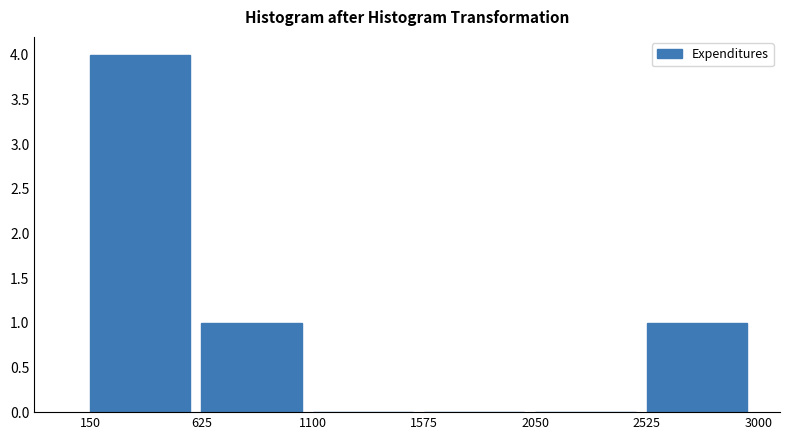

Reading left to right, transcribe this chart: for each bar, give the range it covers on the x-axis and its height. The values are not printed on the chart, so give them approximately, as read against the axis.

150 to 625: 4
625 to 1100: 1
1100 to 1575: 0
1575 to 2050: 0
2050 to 2525: 0
2525 to 3000: 1